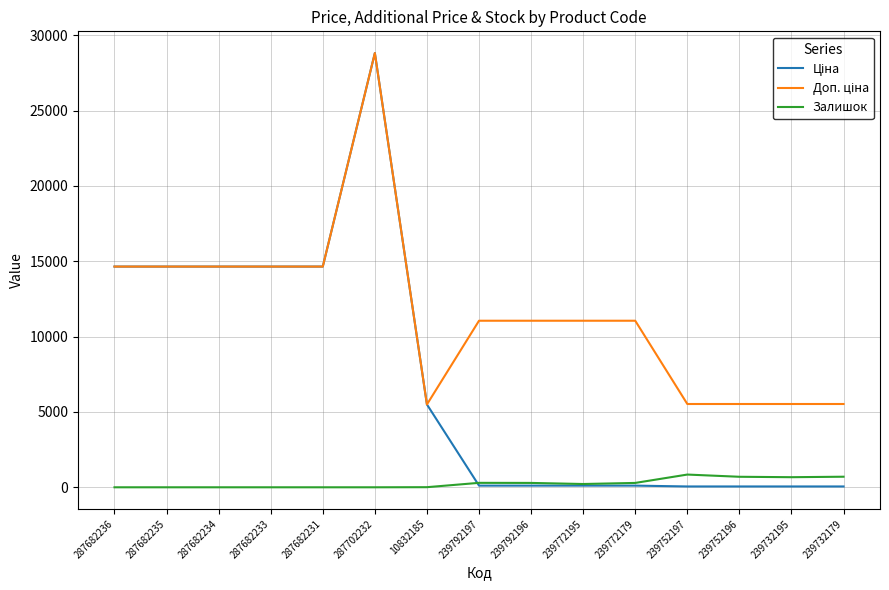

What is the difference between the Залишок values at 287702232 and 239772195?

218.0